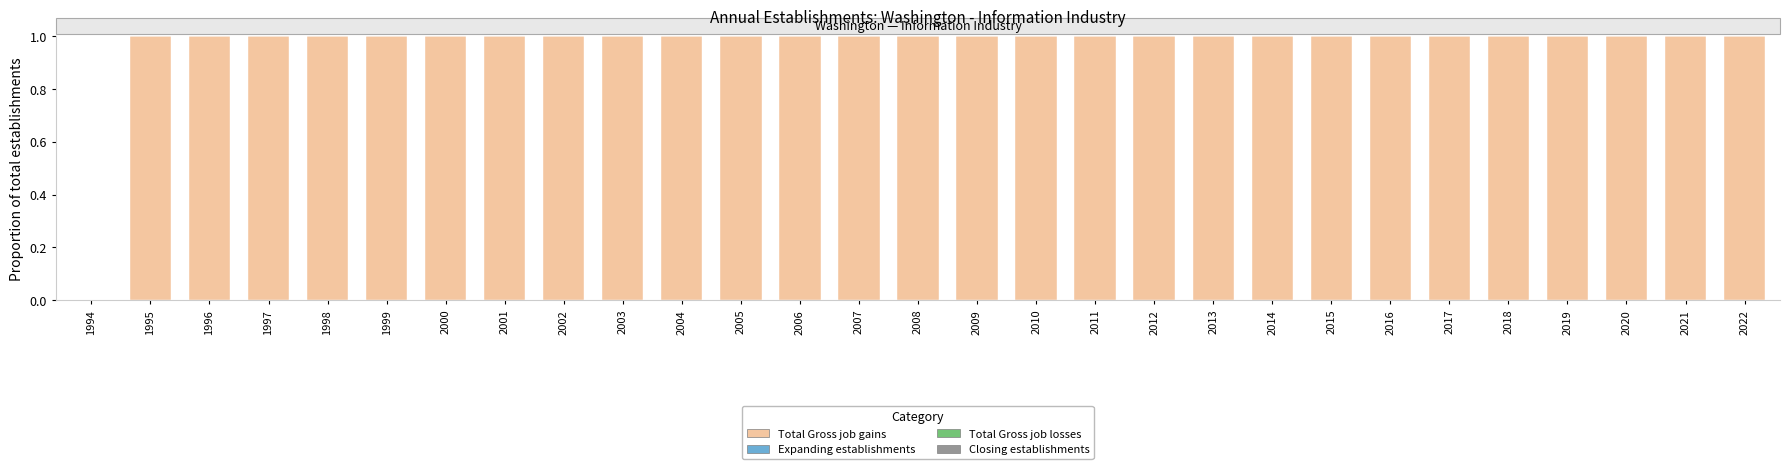

What is the sum of all values?

28